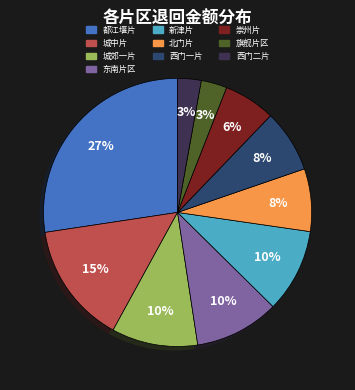

Is it true that 东南片区 is 10% of the pie?

True